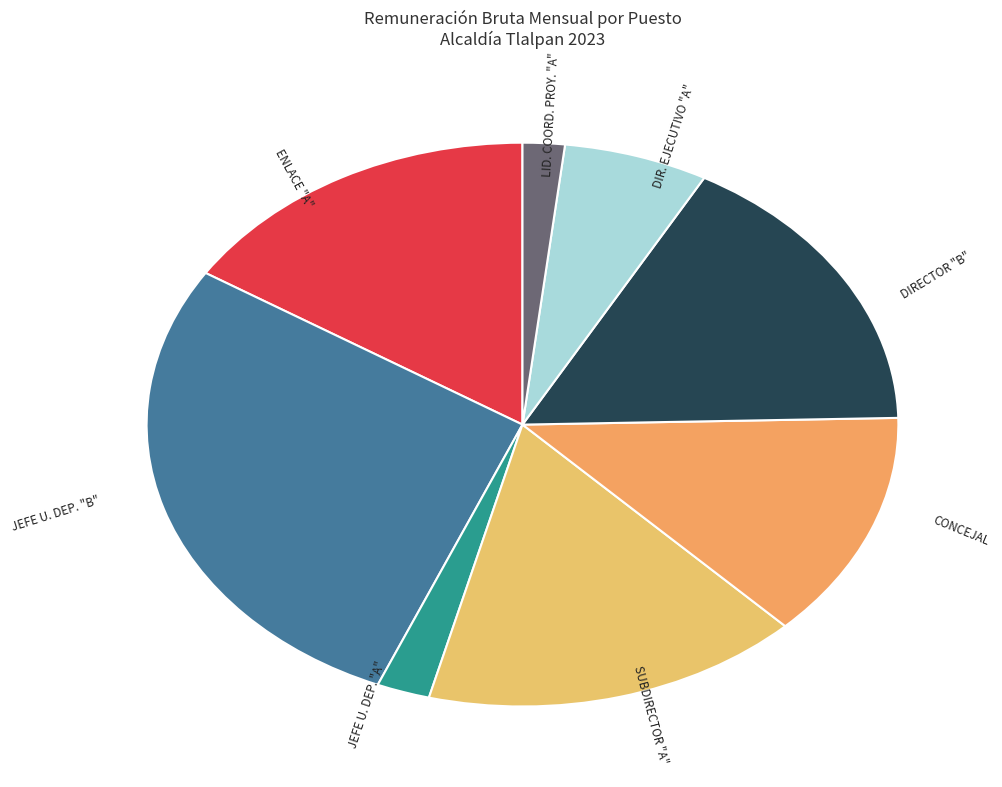

Does any single category account for the majority?

No